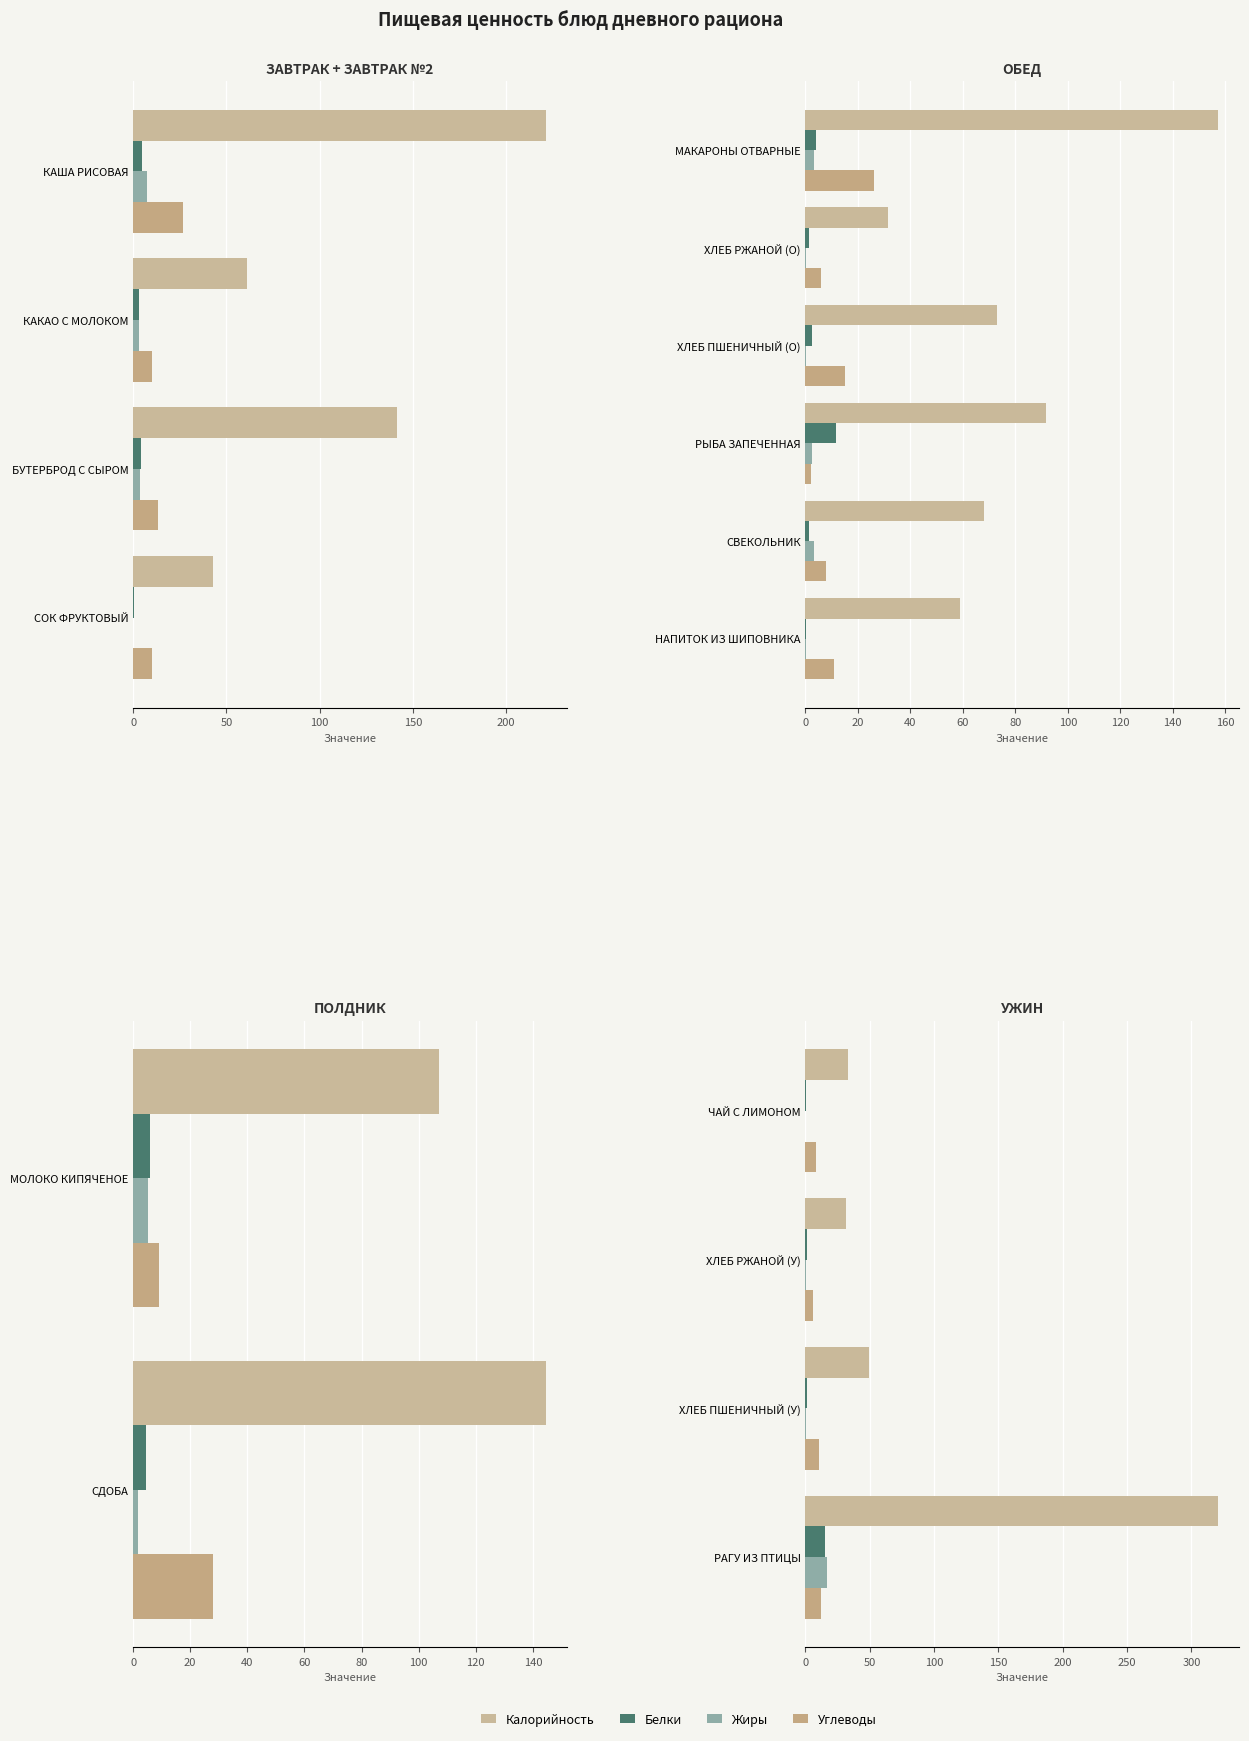

What is the value of the Калорийность bar at the 4th from the left?

321.1